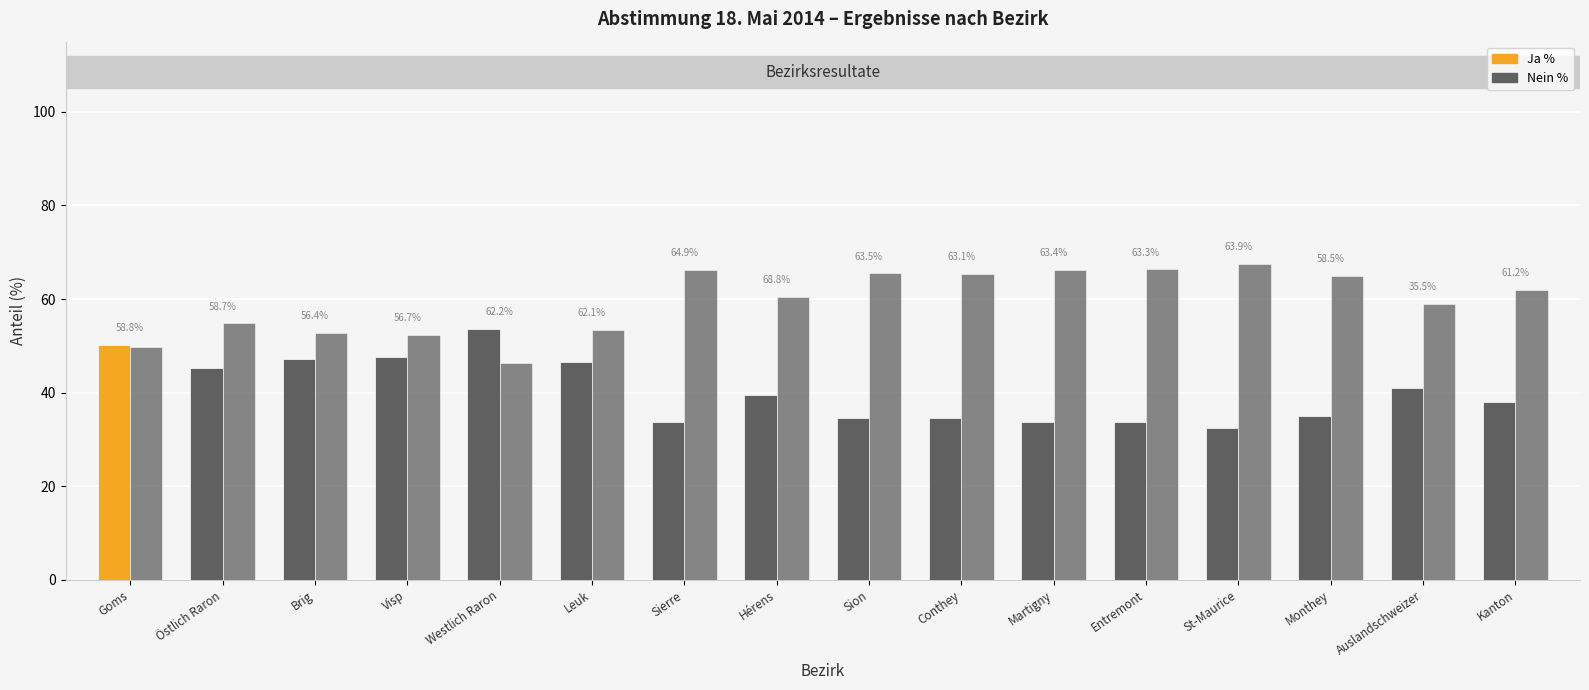

Reading left to right, extract all data points from this chart.

Ja %: Goms=50.2	Östlich Raron=45.2	Brig=47.2	Visp=47.7	Westlich Raron=53.7	Leuk=46.6	Sierre=33.8	Hérens=39.5	Sion=34.5	Conthey=34.7	Martigny=33.7	Entremont=33.6	St-Maurice=32.5	Monthey=35.0	Auslandschweizer=41.1	Kanton=38.1
Nein %: Goms=49.8	Östlich Raron=54.8	Brig=52.8	Visp=52.3	Westlich Raron=46.3	Leuk=53.4	Sierre=66.2	Hérens=60.5	Sion=65.5	Conthey=65.3	Martigny=66.3	Entremont=66.4	St-Maurice=67.5	Monthey=65.0	Auslandschweizer=58.9	Kanton=61.9